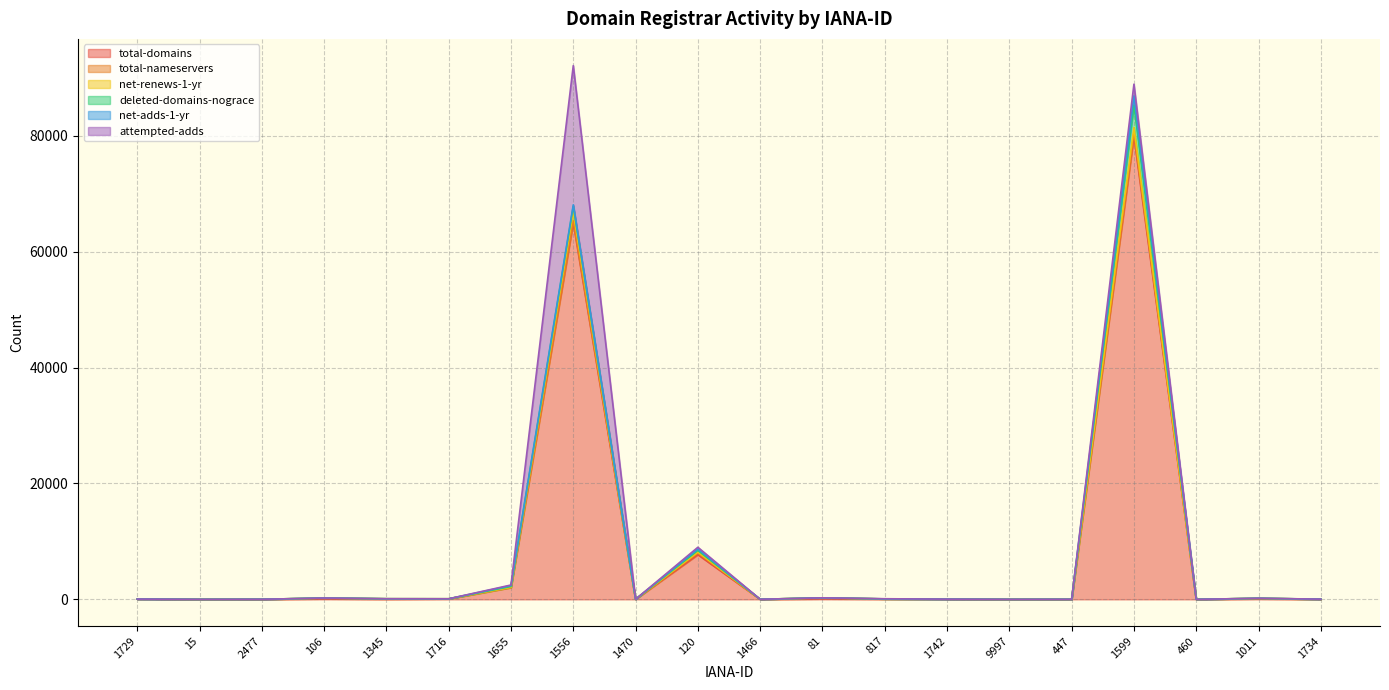

Reading left to right, extract all data points from this chart.

total-domains: 48	0	10	106	39	90	2037	65004	20	7719	10	104	59	30	0	6	79906	1	101	19
total-nameservers: 2	0	7	105	64	10	20	355	4	272	7	150	13	4	0	3	533	2	76	10
net-renews-1-yr: 0	0	0	19	2	0	19	1488	0	159	2	7	8	1	0	0	1004	0	3	0
deleted-domains-nograce: 0	0	0	0	0	0	152	1000	1	294	0	0	0	0	0	0	3837	0	5	0
net-adds-1-yr: 0	0	0	0	2	0	154	248	0	242	0	3	6	0	0	0	1617	0	2	8
attempted-adds: 0	0	0	0	2	0	100	24029	0	309	0	3	22	2	0	0	2019	0	3	0